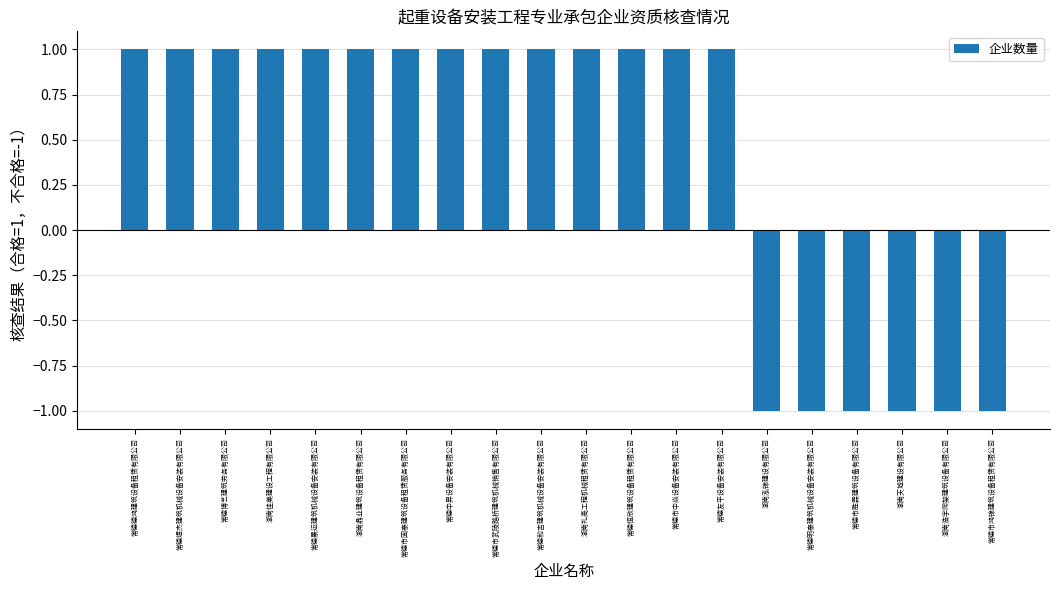

What is the sum of all values?

8